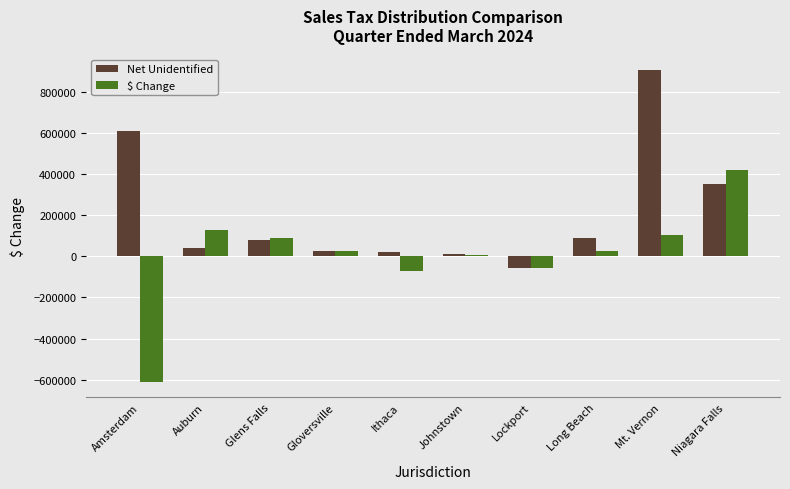

How many groups of bars are there?

10